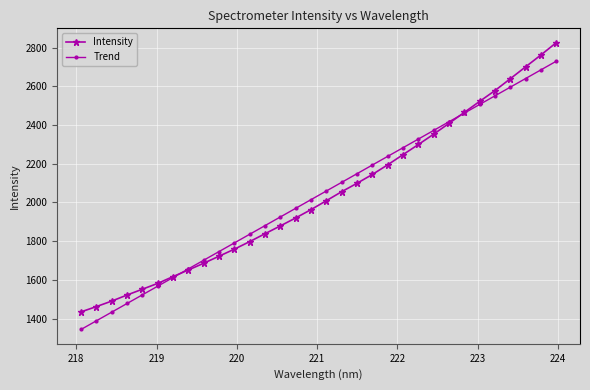

Which series has the largest range (max minus min)?

Intensity